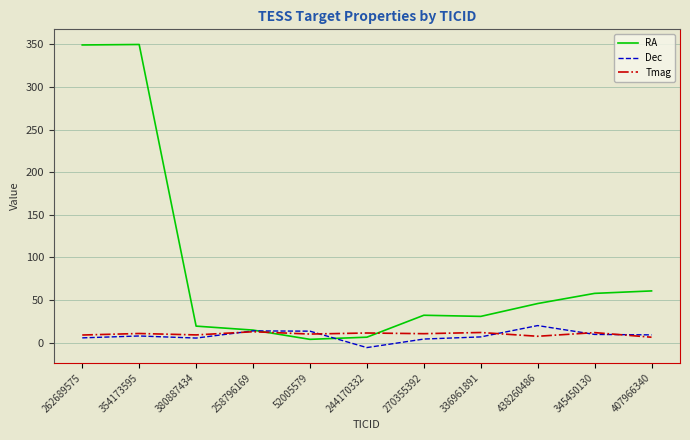

True or false: RA has a value of 46.0 at 438260486.

True